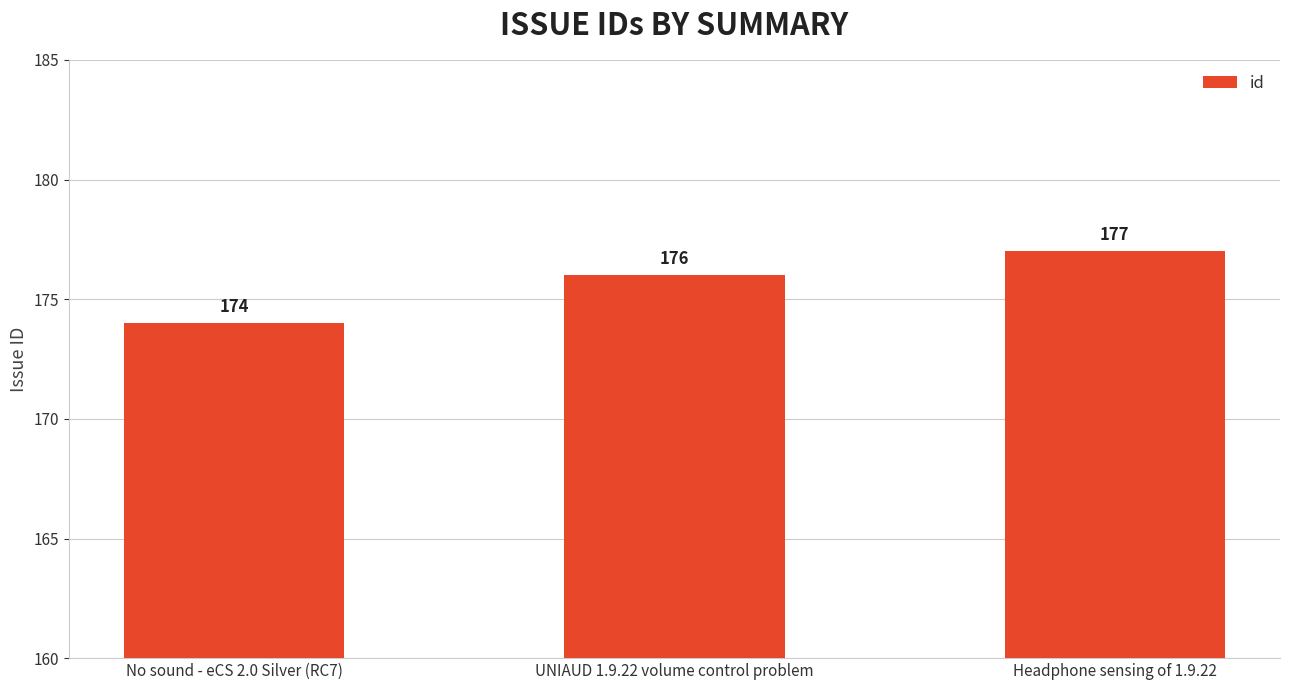

How many bars are there in total?

3